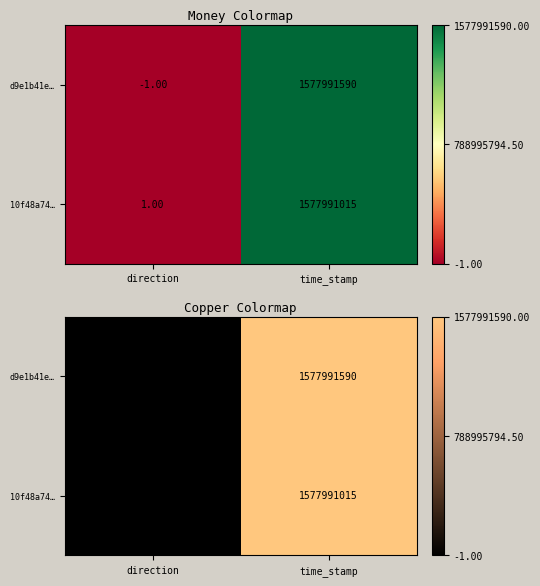

Count the d9e1b41e… values in the range -1 to 1577991590.

2